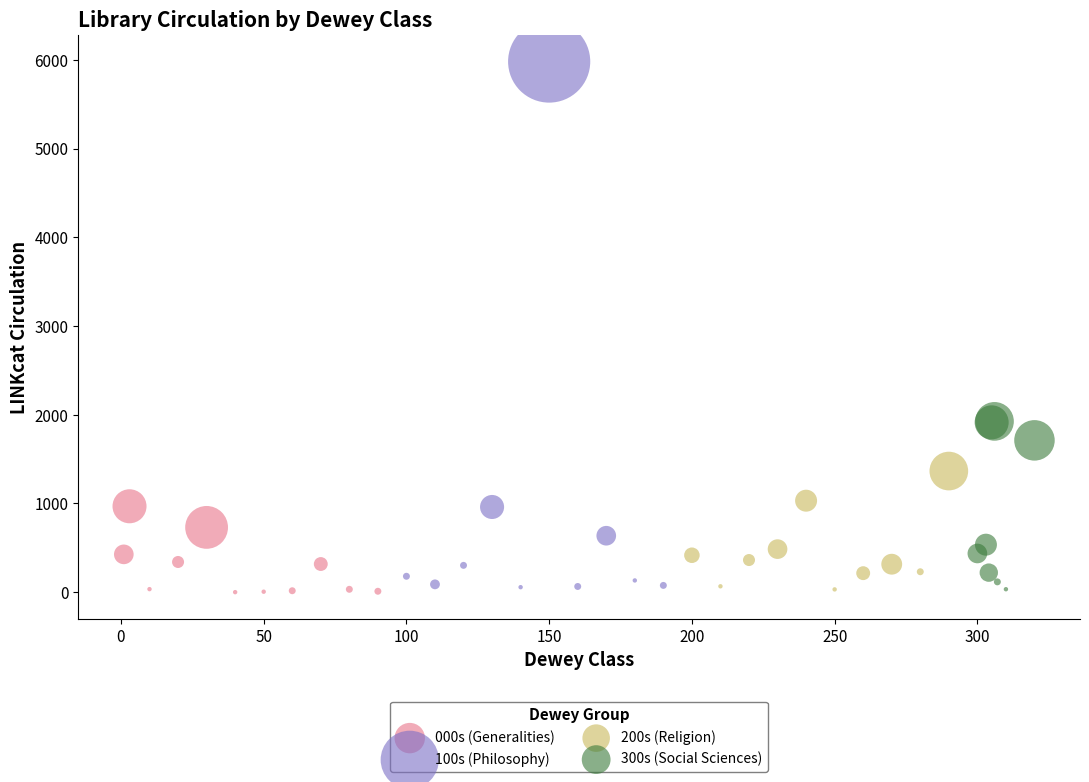

Which series has the largest Y range (max minus min)?

100s (Philosophy)